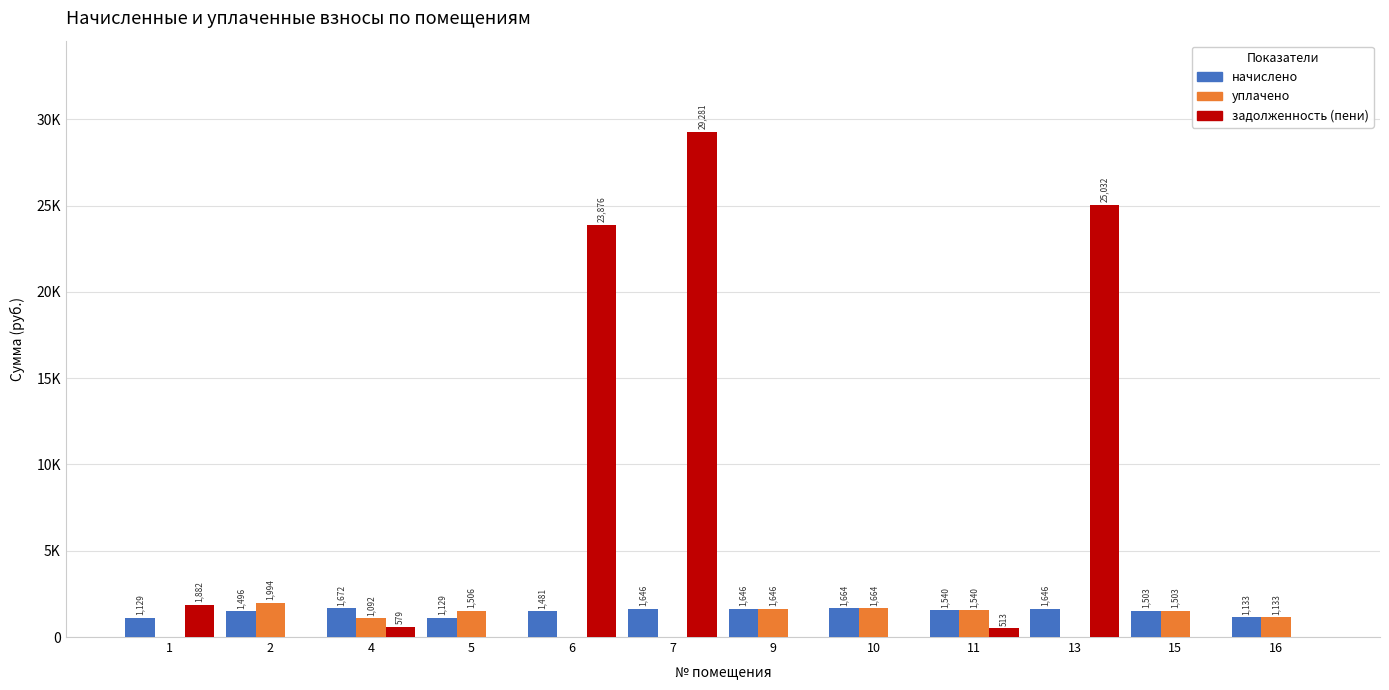

At which label does начислено first exceed 1539?

4